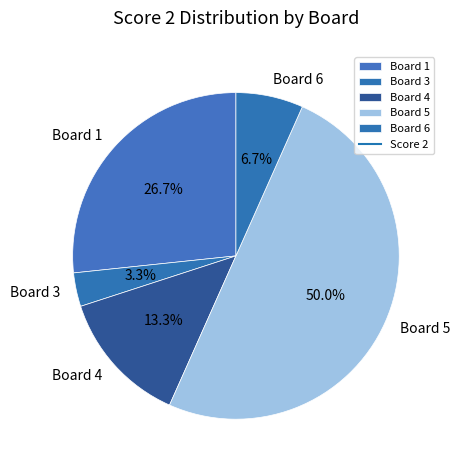

What is the total percentage of Board 5 and Board 3?

53.3%